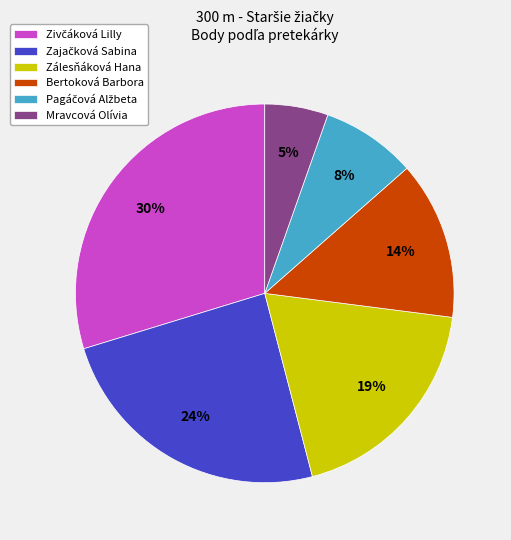

Is it true that Mravcová Olívia is 17% of the pie?

False